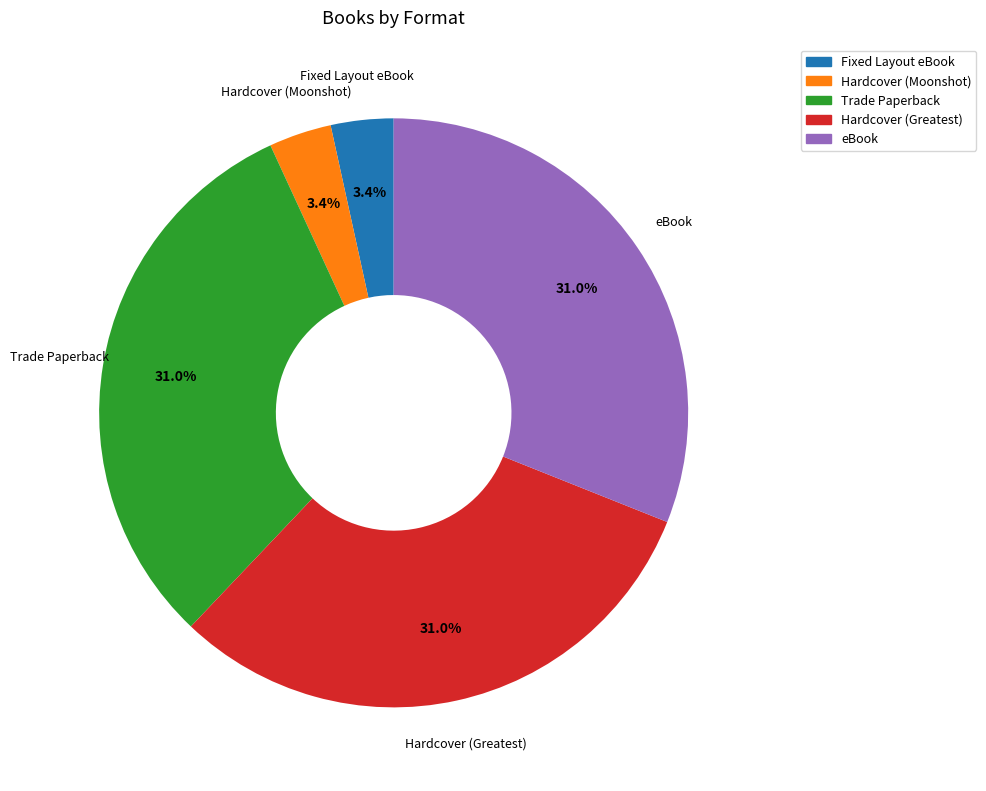

Does any single category account for the majority?

No